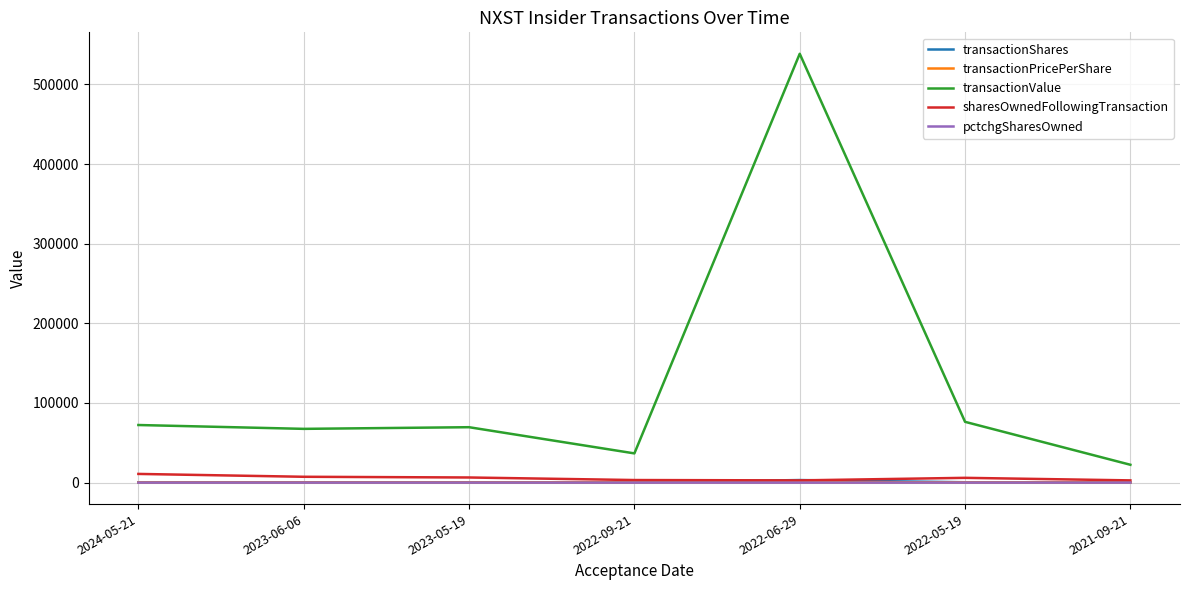

What position from the left is 2024-05-21?

1